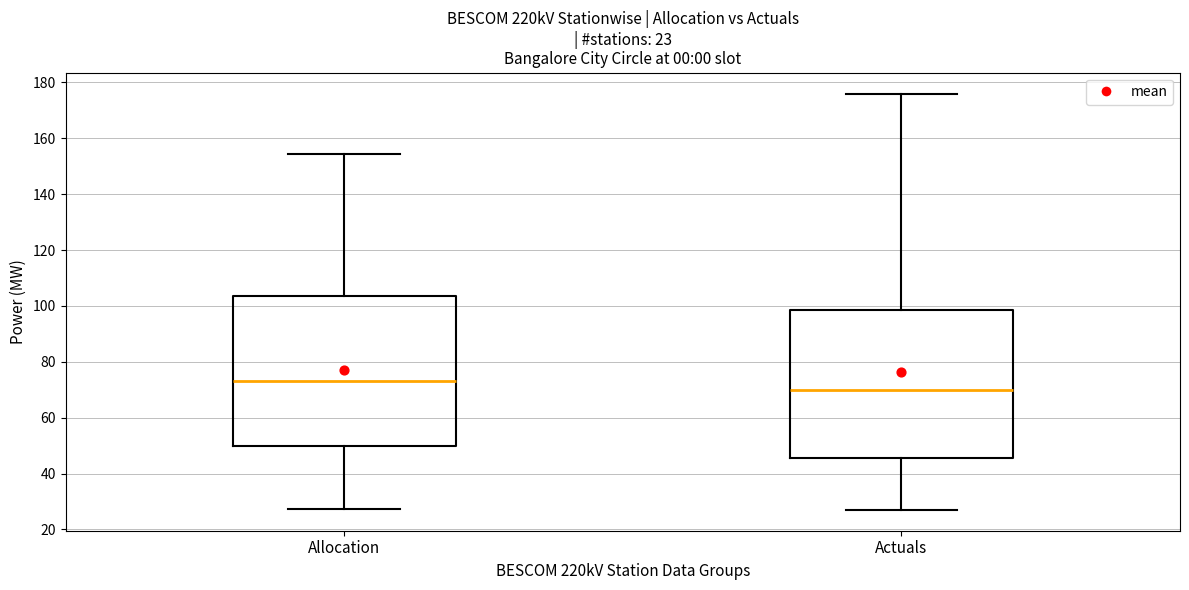

Which box's median line is the lowest?

Actuals